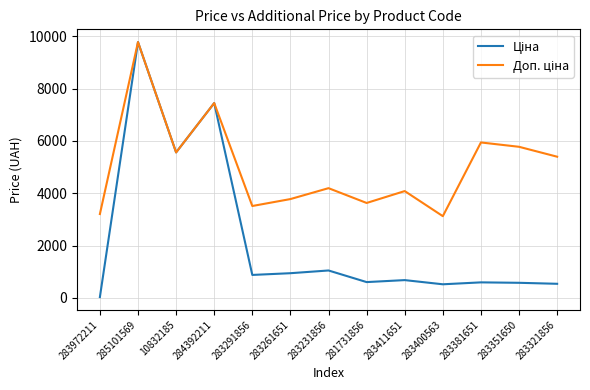

At which category does the chart reach its peak across all series?

285101569